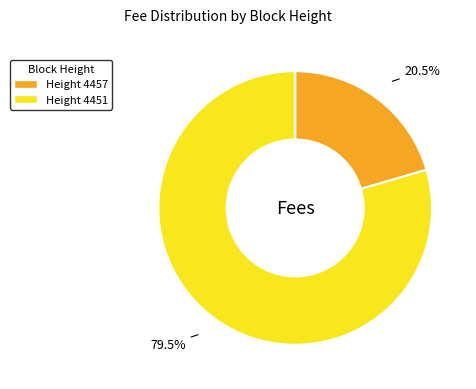

Is there a majority slice in this chart?

Yes